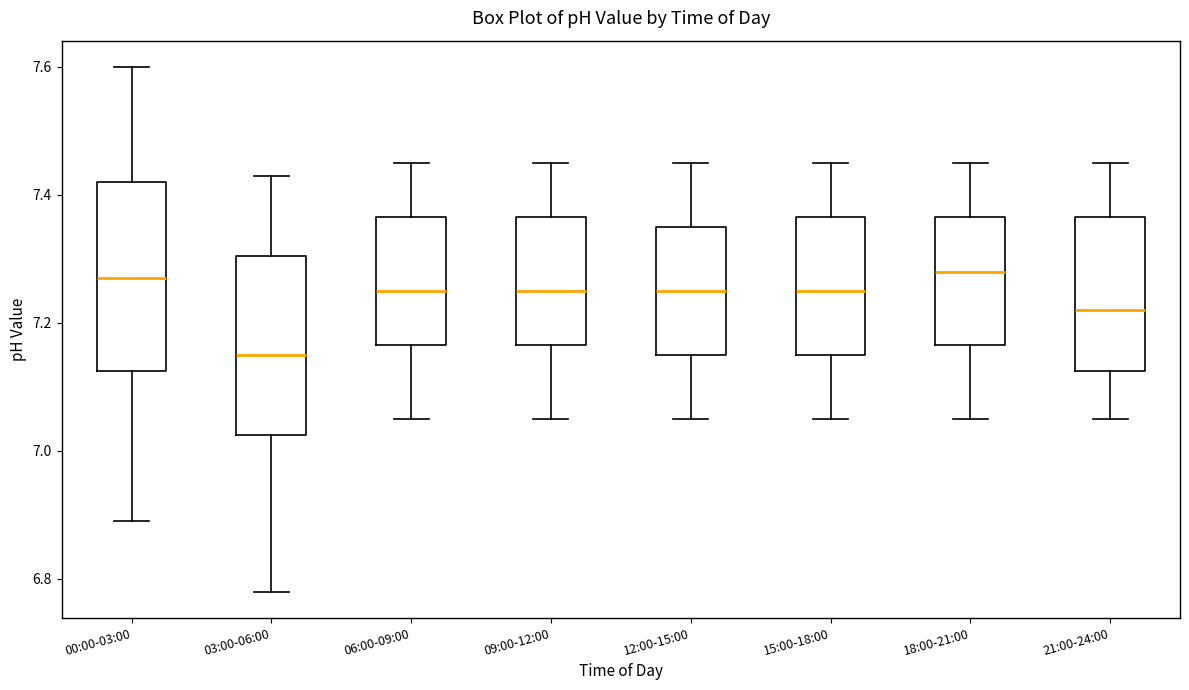

Reading left to right, read every box against the y-axis: the position of its median line, the range the box covers, and the ends of its whiskers. The values are not printed on the chart, so give them approximately, as read against the axis.

00:00-03:00: median 7.28, box 7.12 to 7.42, whiskers 6.90 to 7.60
03:00-06:00: median 7.16, box 7.02 to 7.30, whiskers 6.78 to 7.44
06:00-09:00: median 7.26, box 7.16 to 7.36, whiskers 7.06 to 7.46
09:00-12:00: median 7.26, box 7.16 to 7.36, whiskers 7.06 to 7.46
12:00-15:00: median 7.26, box 7.16 to 7.36, whiskers 7.06 to 7.46
15:00-18:00: median 7.26, box 7.16 to 7.36, whiskers 7.06 to 7.46
18:00-21:00: median 7.28, box 7.16 to 7.36, whiskers 7.06 to 7.46
21:00-24:00: median 7.22, box 7.12 to 7.36, whiskers 7.06 to 7.46